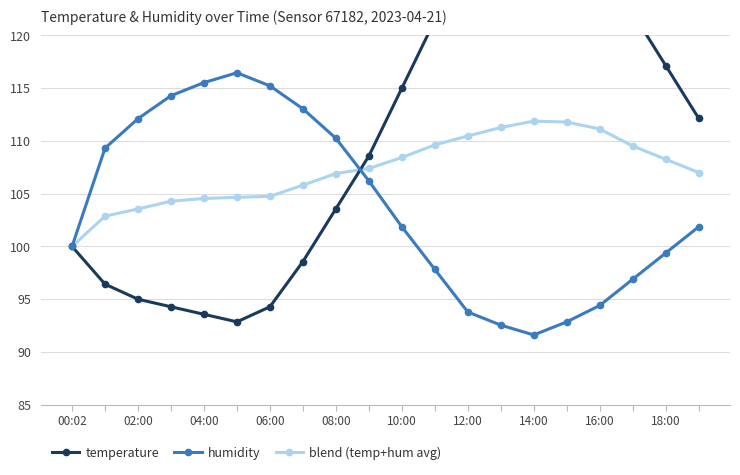

How many categories are shown in the chart?

20